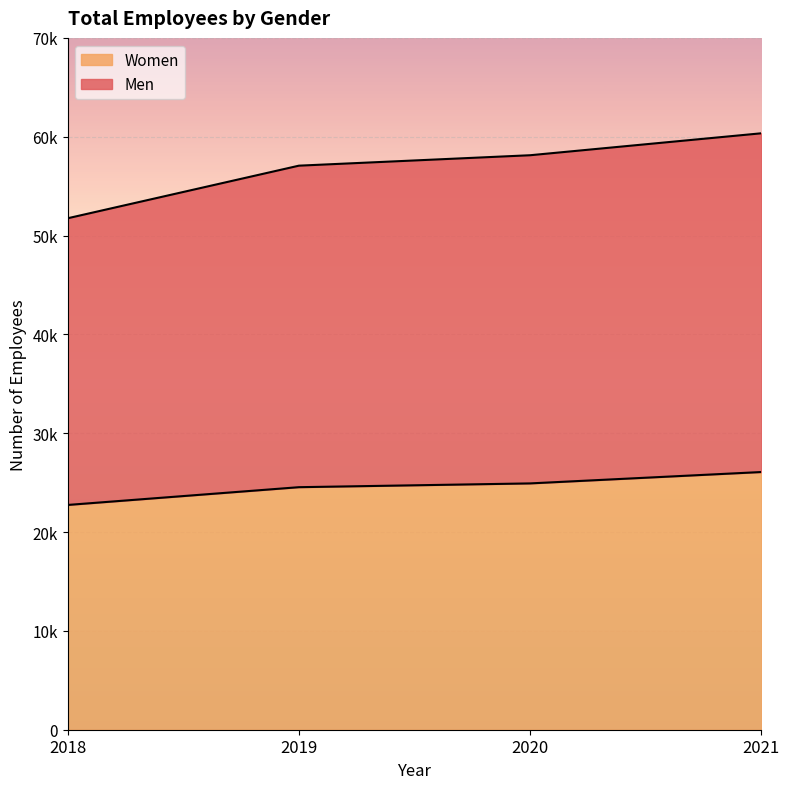

Which has a higher value, 2019 or 2018?

2019